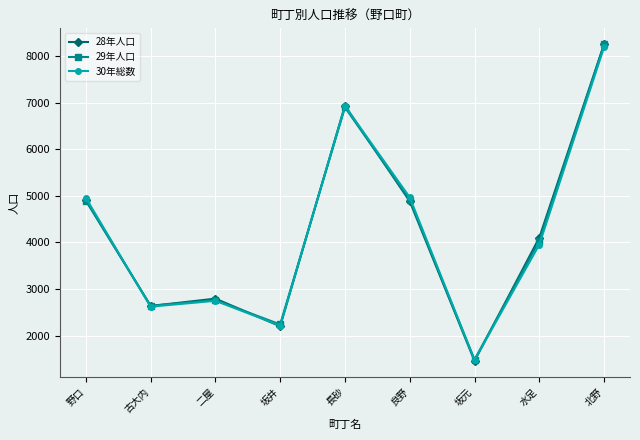

Count the number of categories in the chart.

9